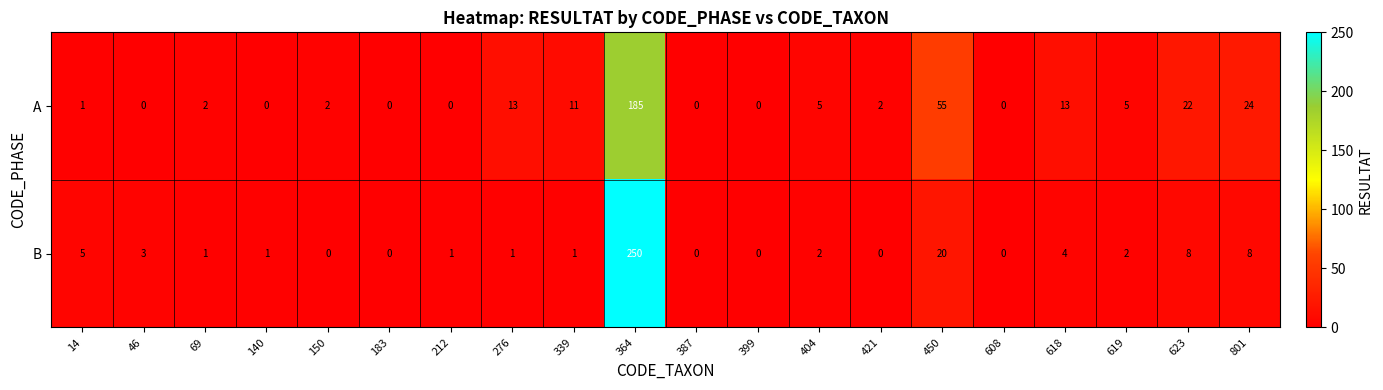

What is the difference between the second highest and second lowest values in the B series?

20